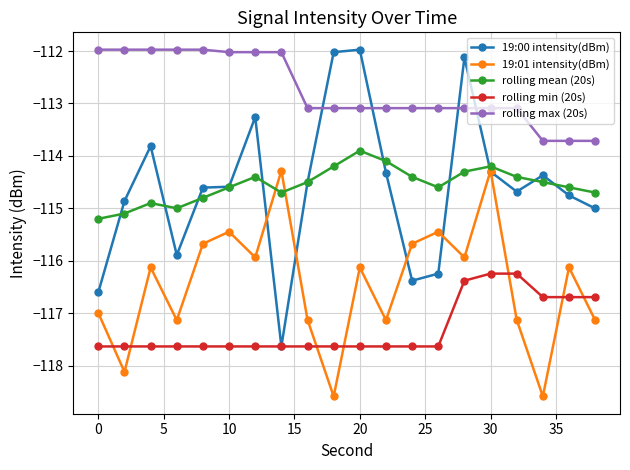

What is the minimum value shown in the chart?

-118.6